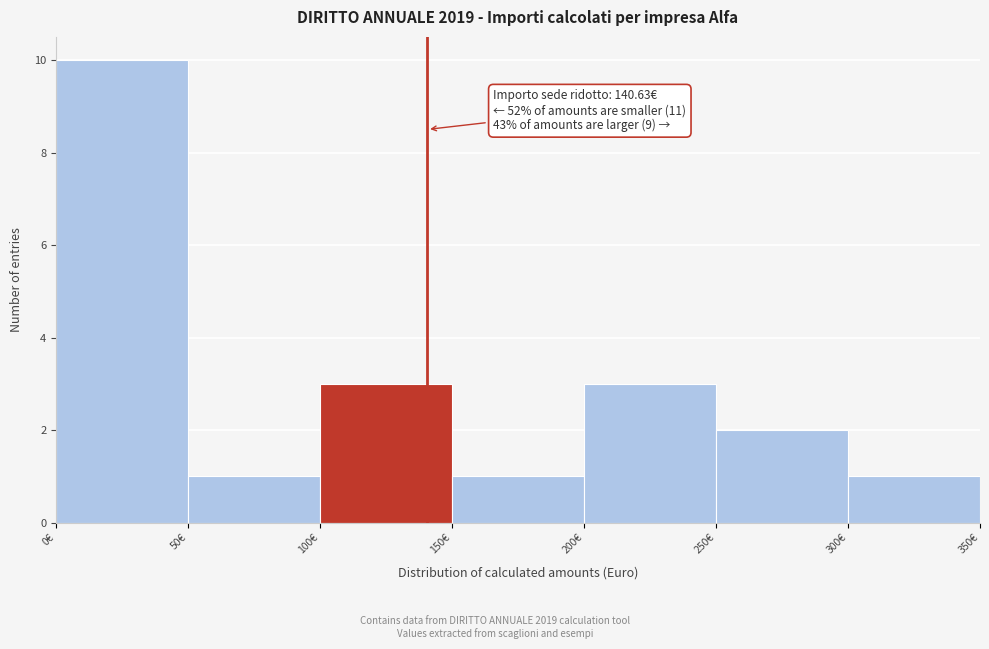

Over which range of the x-axis is the bar tallest?

0 to 50